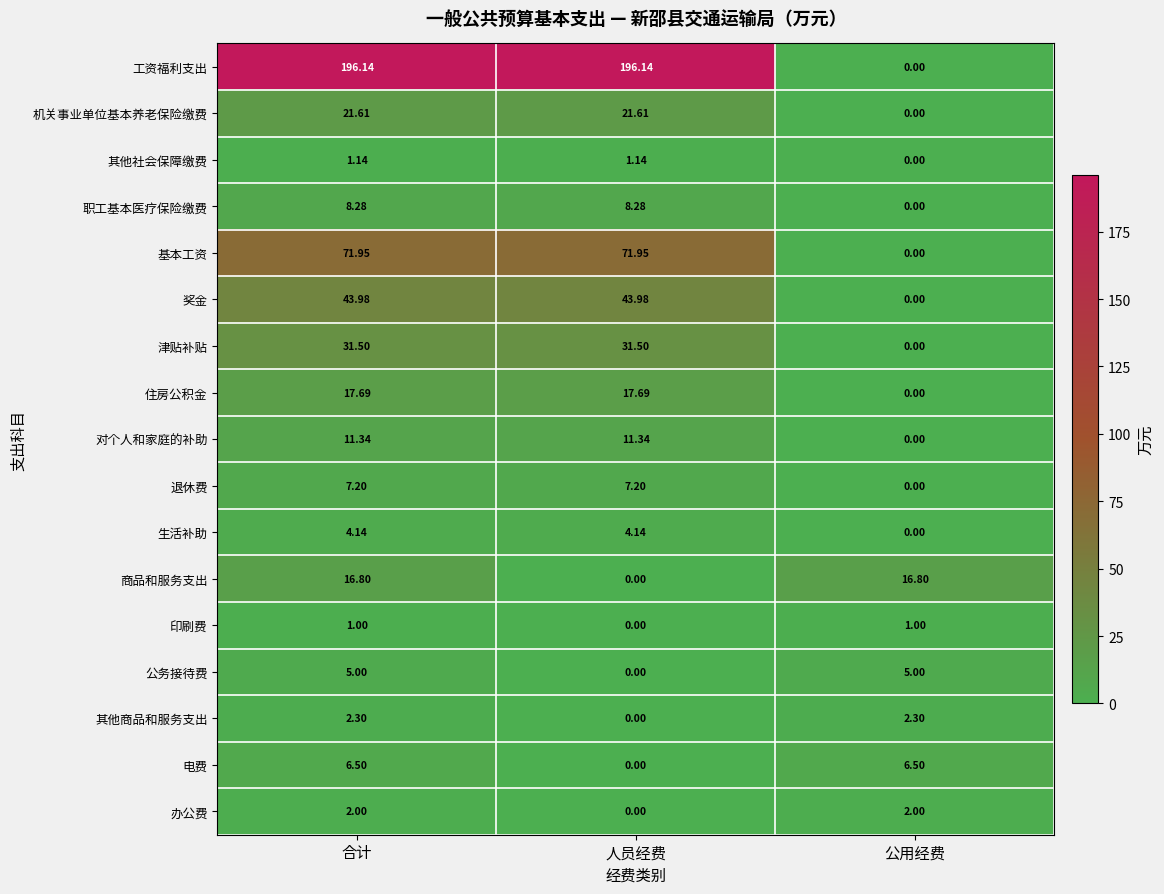

Where is 奖金 nearest to the value 21?

公用经费